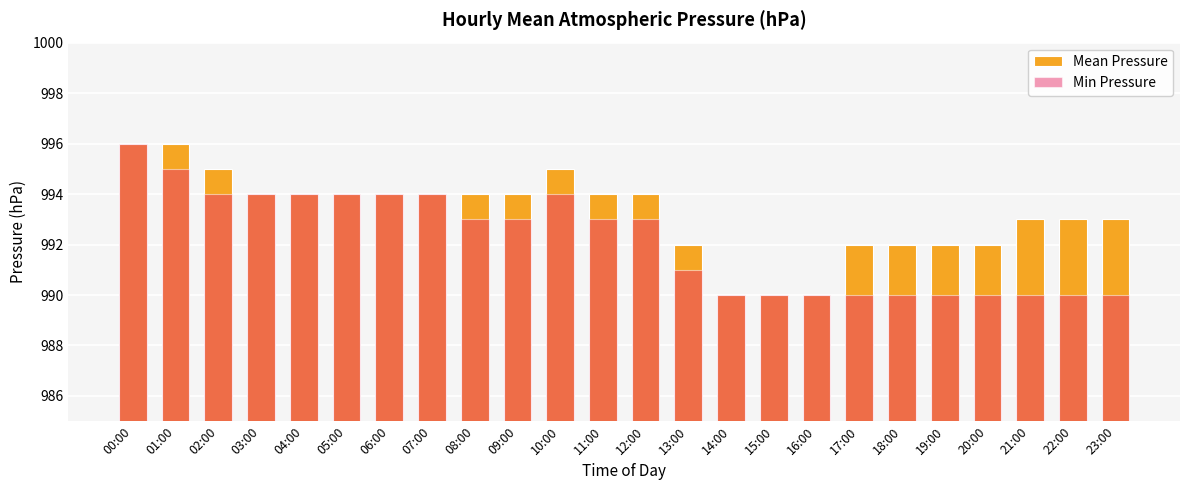

What is the label of the 21st bar from the right?

03:00